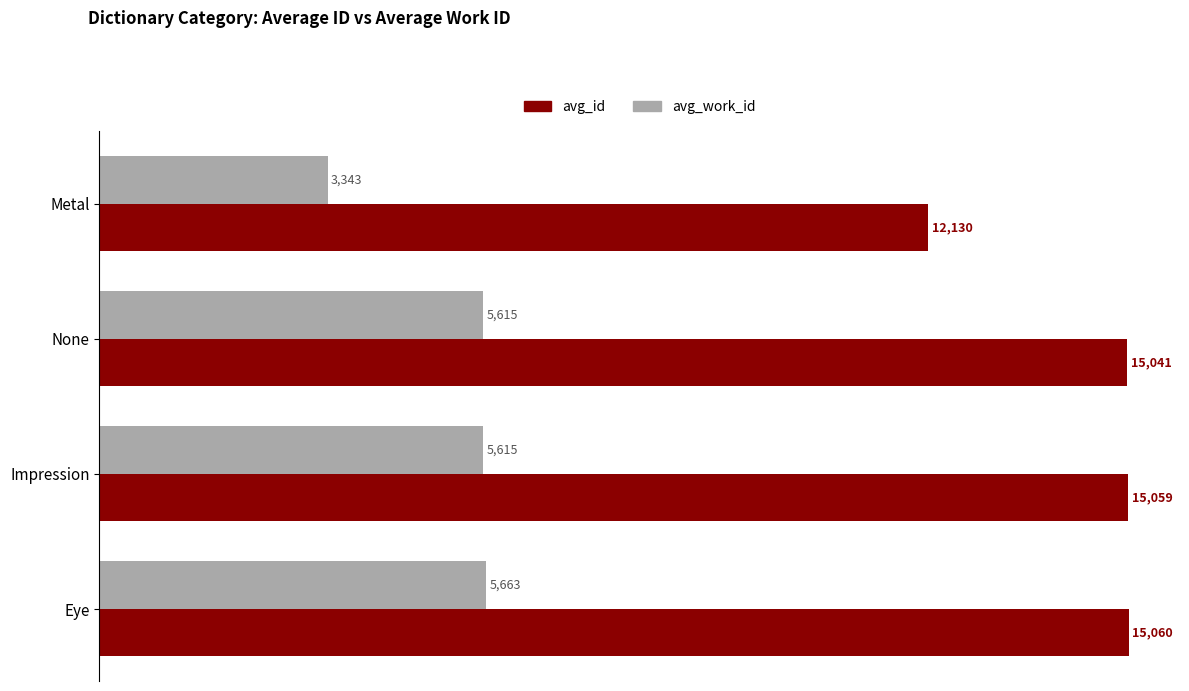

Which series has the widest spread of values?

avg_id